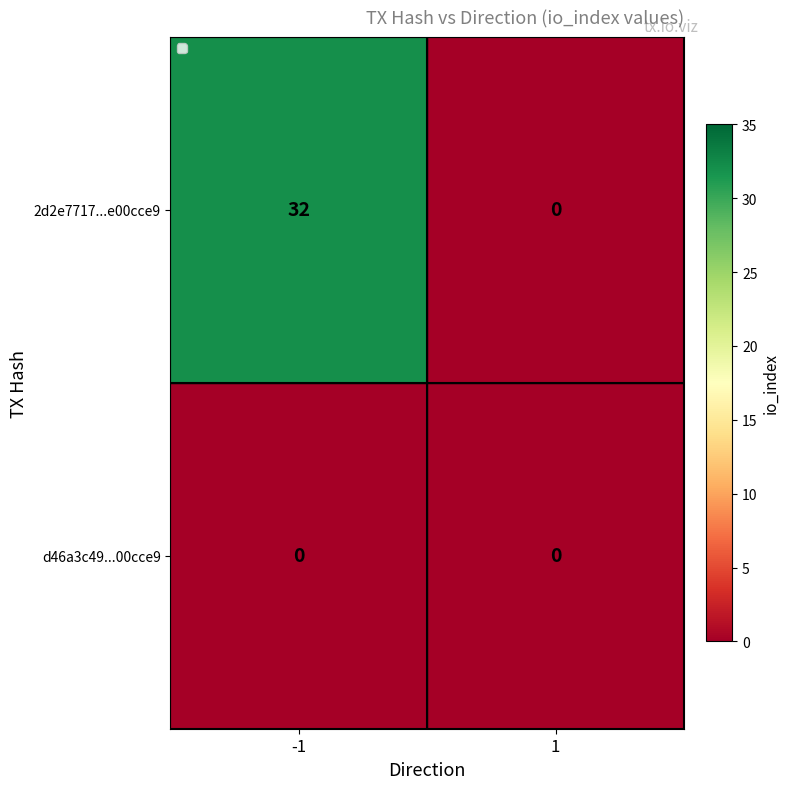

Which series has the largest total across all categories?

2d2e7717...e00cce9